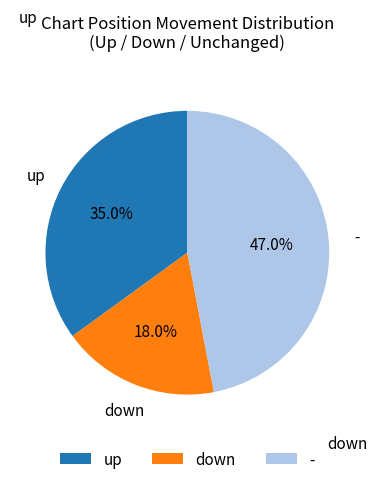

To the nearest percent, what is the difference between the largest and smallest slice percentages?

29%